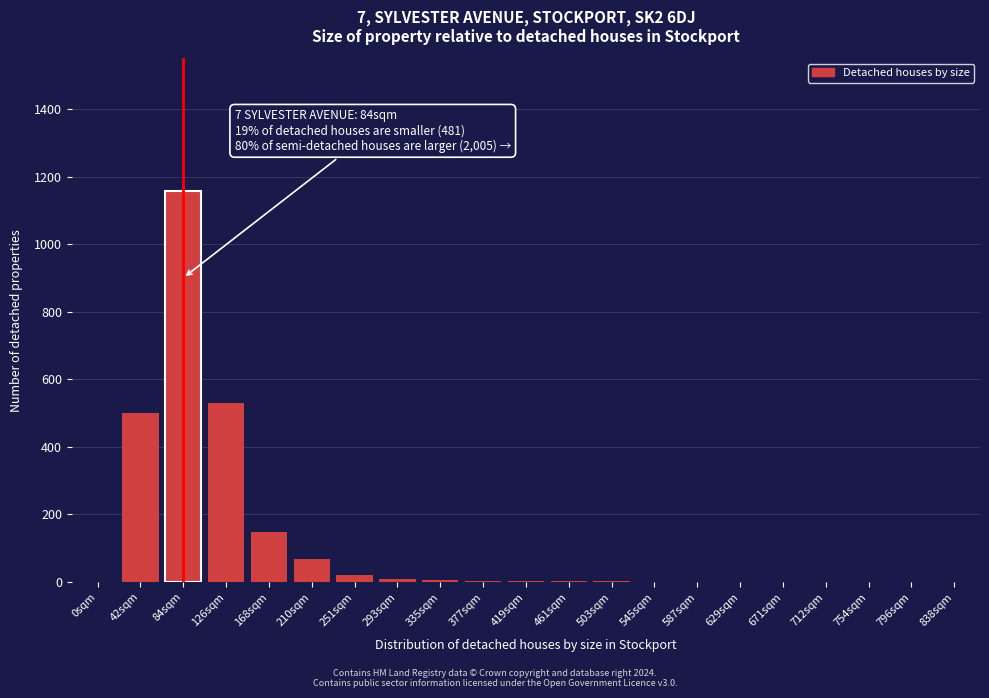

What is the greatest value displayed?

1157